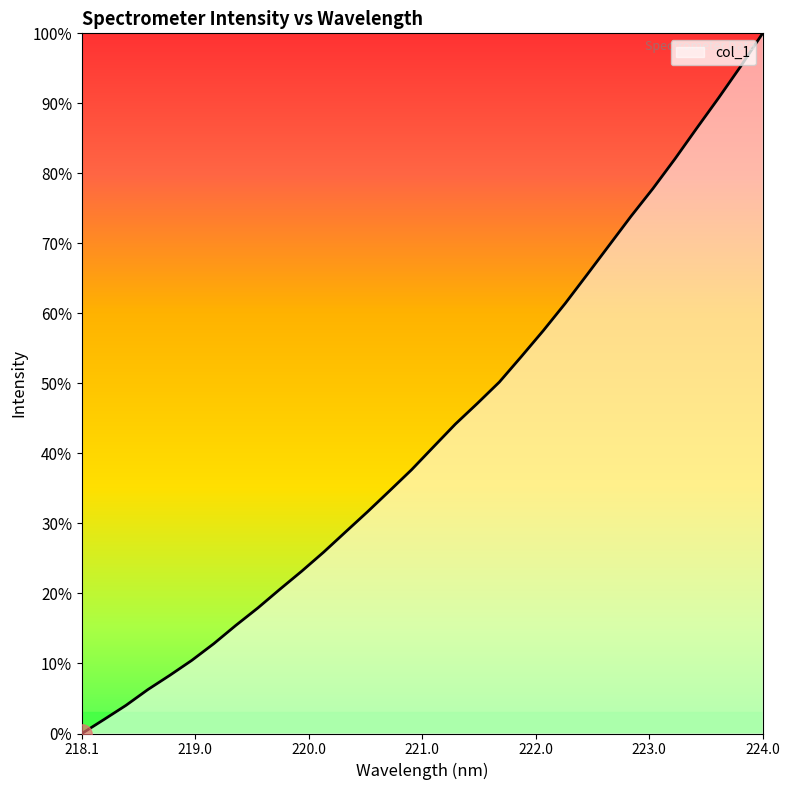

What is the greatest value displayed?

100.0